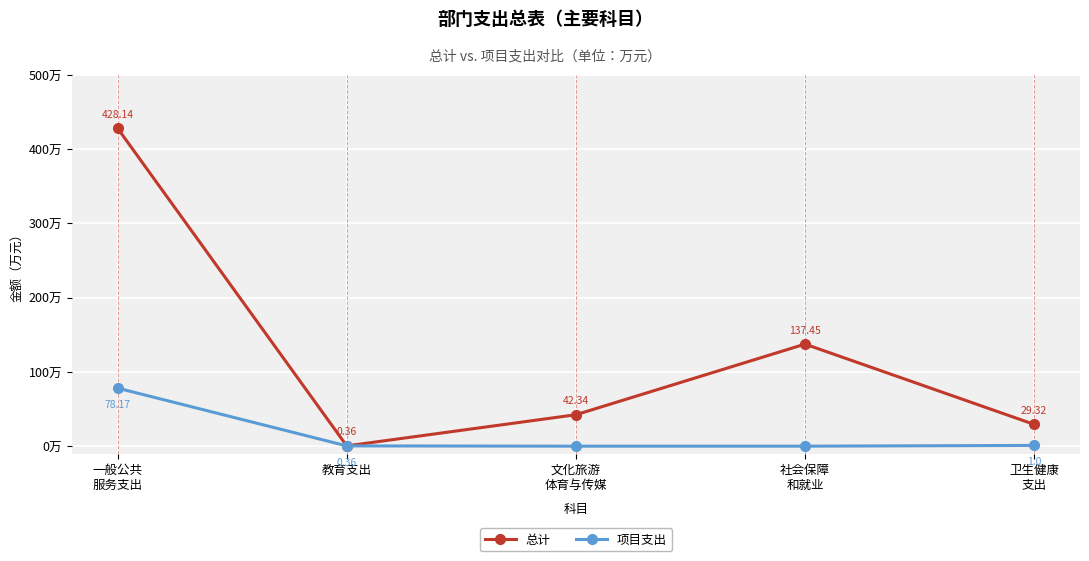

Rank the series by their average value, from highest to lowest.

总计, 项目支出